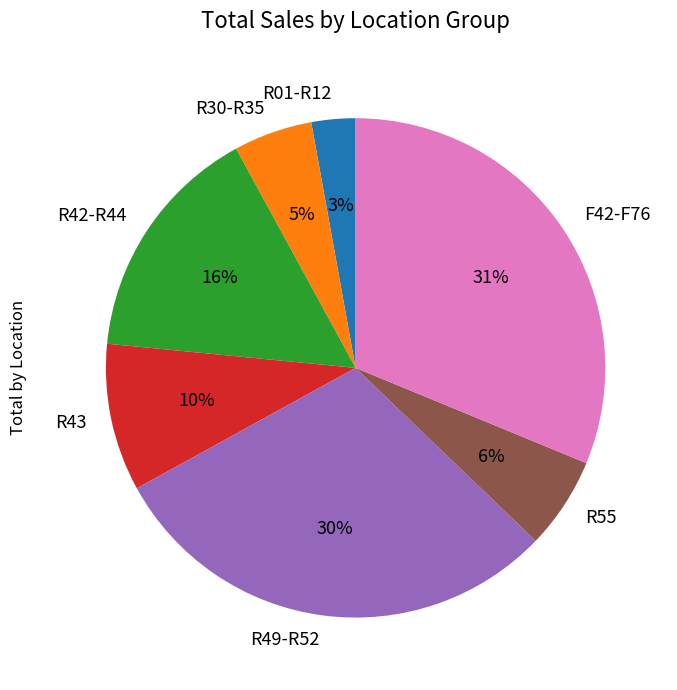

Is there any slice that represents more than half of the pie?

No